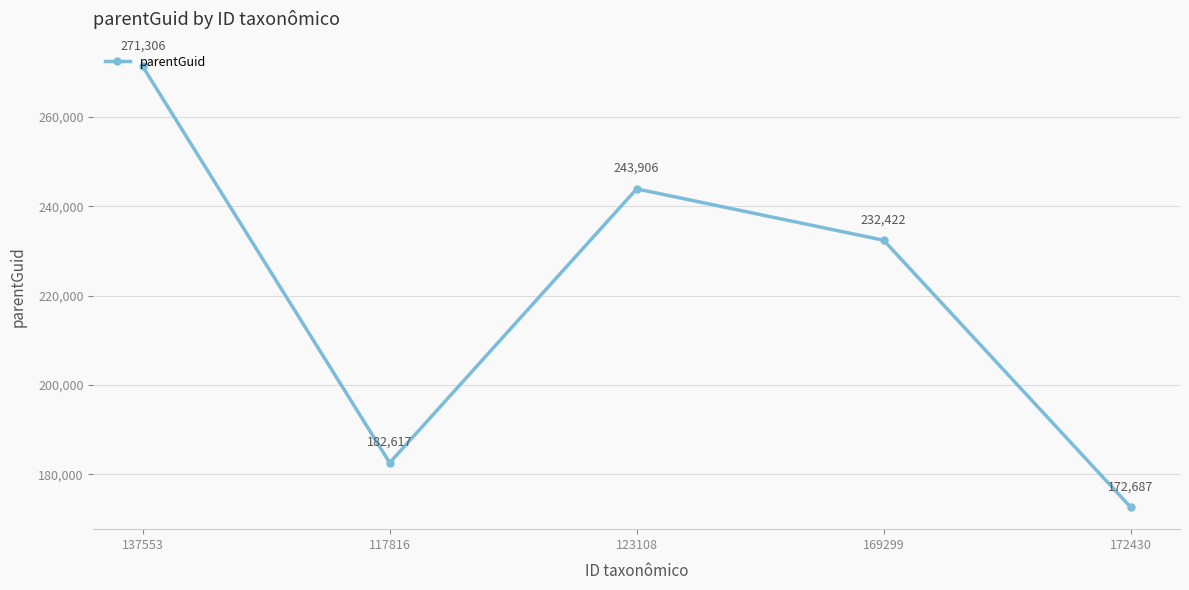

At which category does the chart reach its minimum across all series?

172430